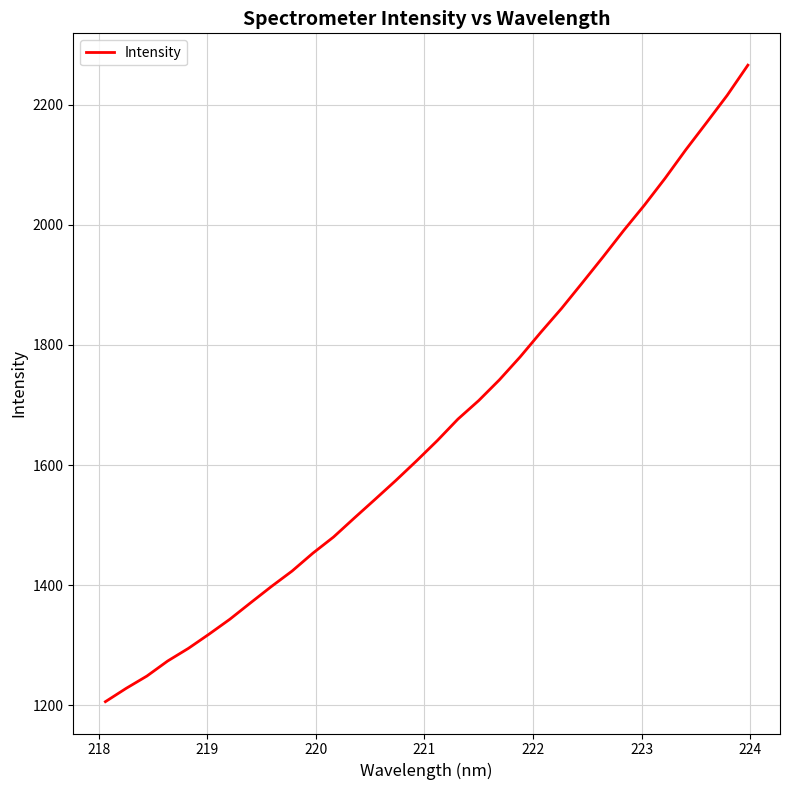

How many values are below 1640?

16